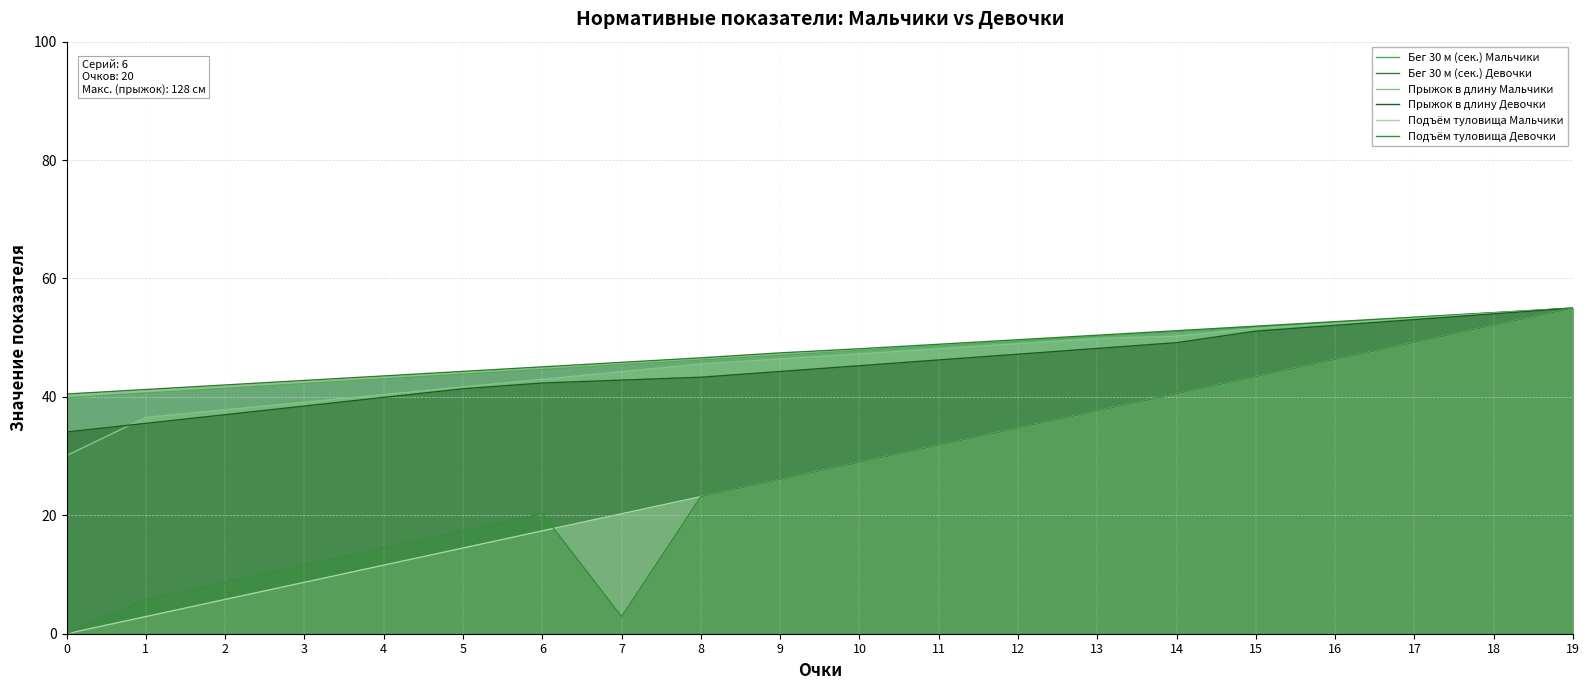

What is the value of the Бег 30 м (сек.) Мальчики point at the 16th from the left?

51.8